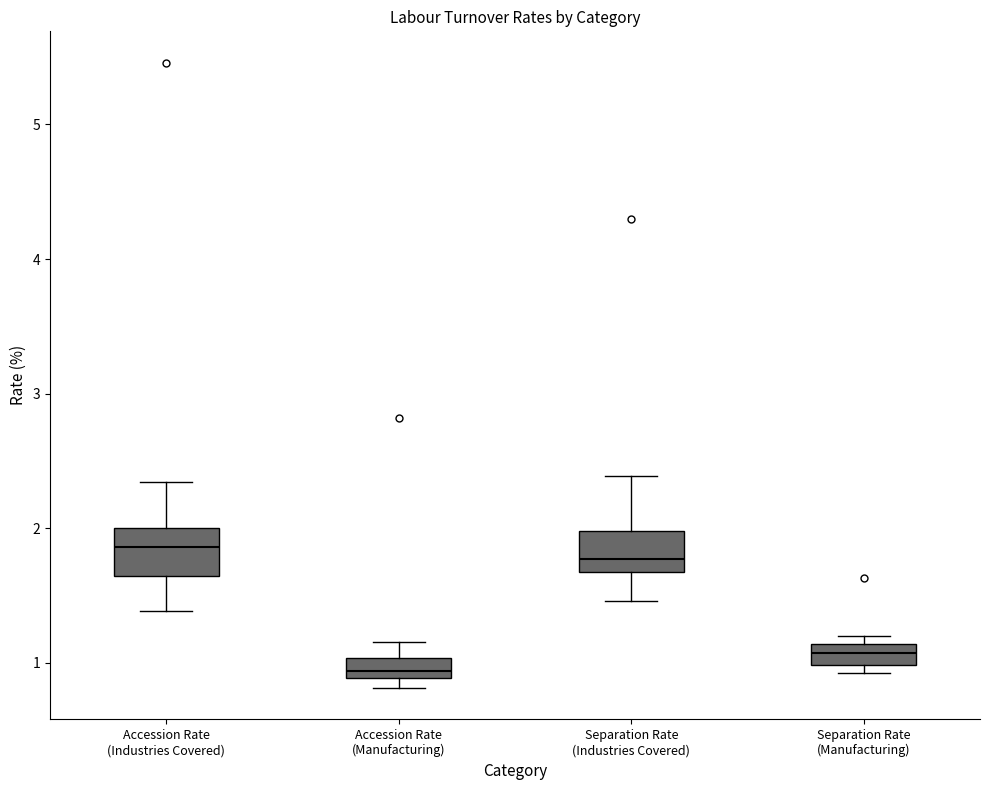

Reading left to right, read every box against the y-axis: the position of its median line, the range the box covers, and the ends of its whiskers. The values are not printed on the chart, so give them approximately, as read against the axis.

Accession Rate (Industries Covered): median 1.9, box 1.6 to 2.0, whiskers 1.4 to 2.3
Accession Rate (Manufacturing): median 0.9 (just above the box's lower edge), box 0.9 to 1.0, whiskers 0.8 to 1.2
Separation Rate (Industries Covered): median 1.8, box 1.7 to 2.0, whiskers 1.5 to 2.4
Separation Rate (Manufacturing): median 1.1 (inside the box), box 1.0 to 1.1, whiskers 0.9 to 1.2